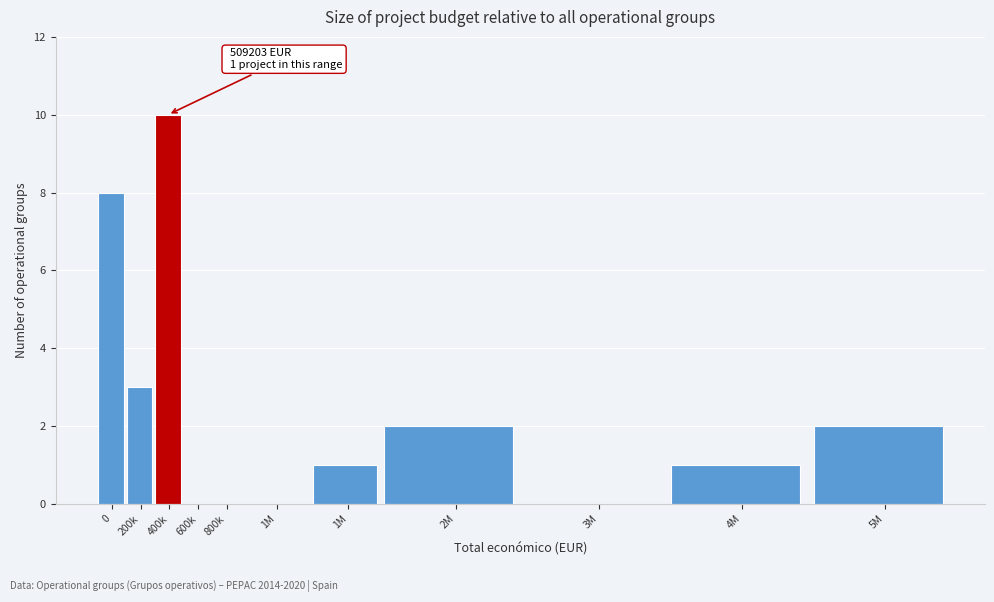

Are the bars horizontal?

No